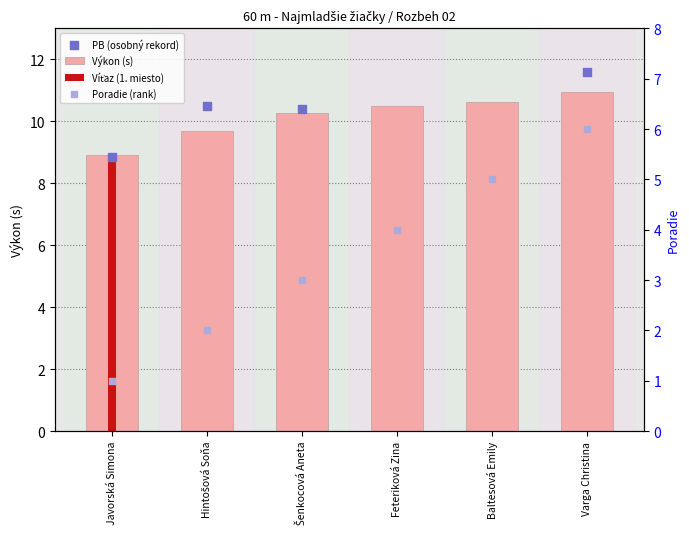

Is the value of PB (osobný rekord) at Šenkocová Aneta greater than the value of Poradie (rank) at Šenkocová Aneta?

Yes